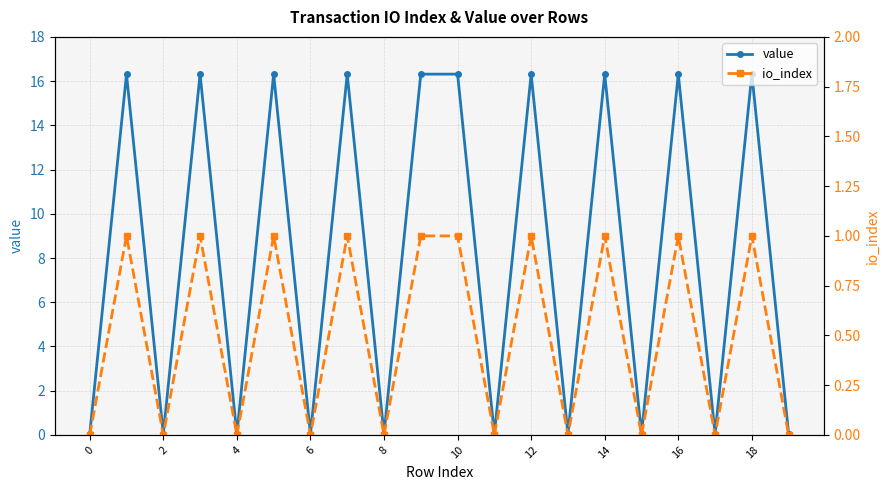

In value, how many points are lower than both neighbors (excluding endpoints)?

8